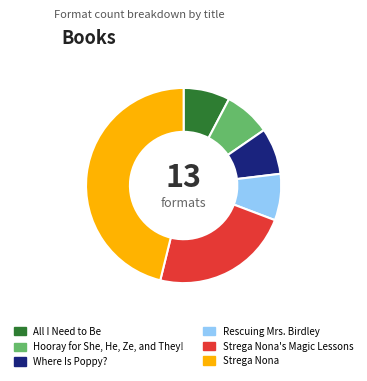

Does Strega Nona's Magic Lessons represent more than half of the total?

No